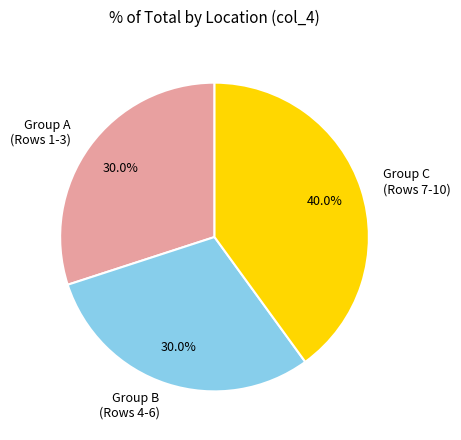

What is the total percentage of Group B (Rows 4-6) and Group C (Rows 7-10)?

70.0%